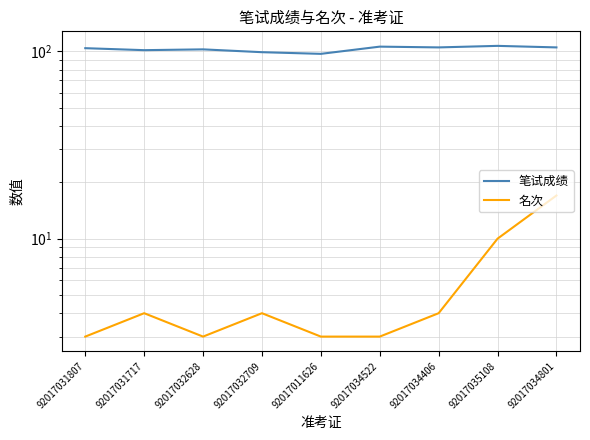

What is the average value of the 笔试成绩 series?

103.0